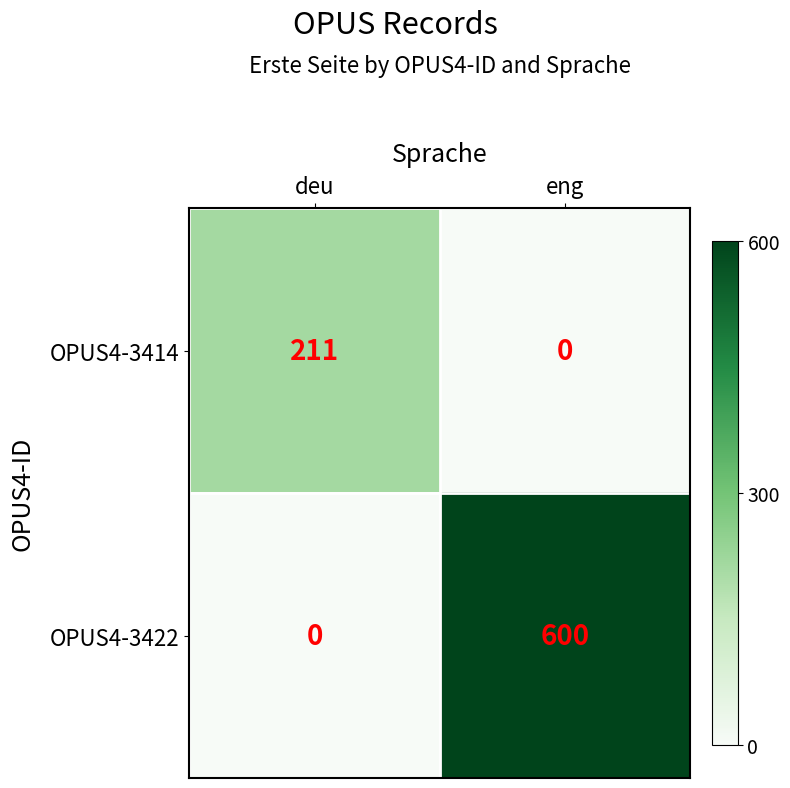

Reading left to right, what are all the values shown in this chart?

OPUS4-3414: 211	0
OPUS4-3422: 0	600